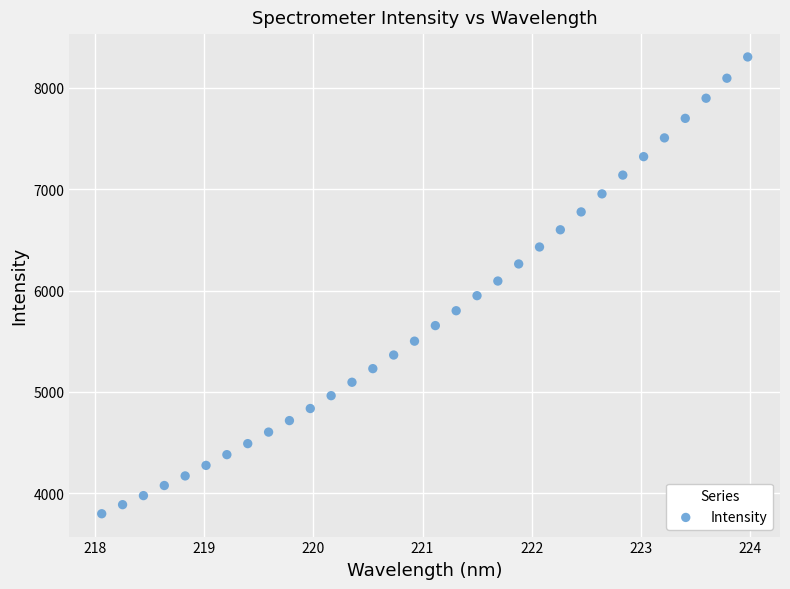

What is the range of Y values (max minus min)?

4509.2